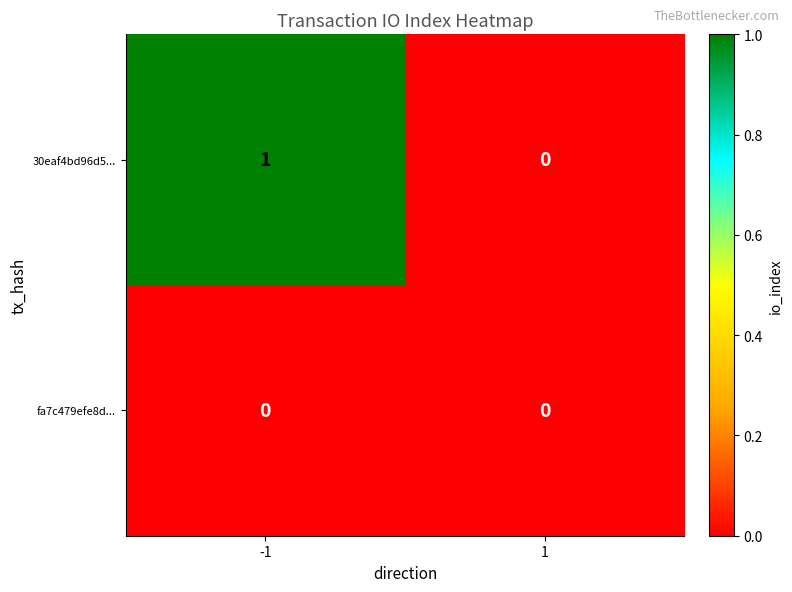

How many categories are shown in the chart?

2